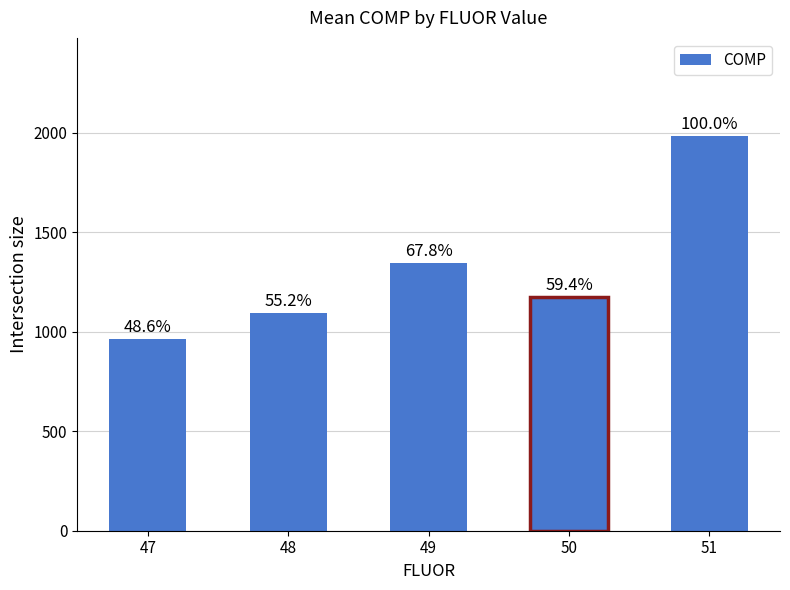

What is the difference between the second highest and second lowest values?

250.4